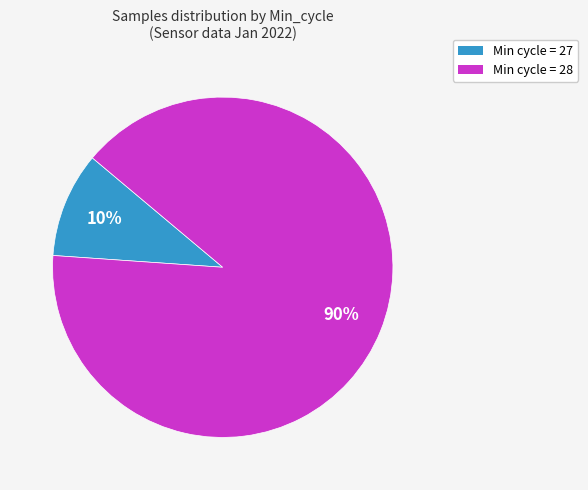

To the nearest percent, what is the average slice percentage?

50%